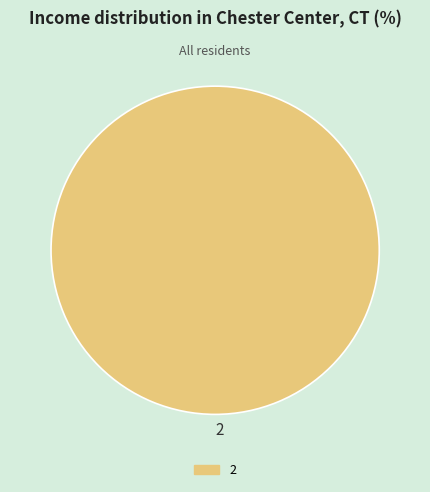

What is the majority slice?

2